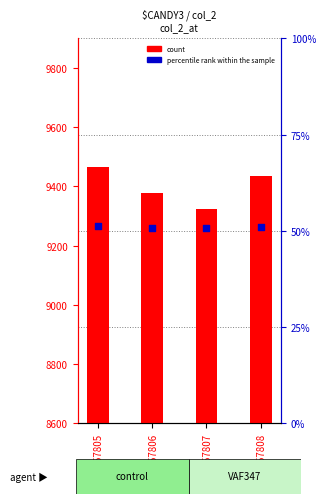

Which series reaches the minimum Y coordinate?

percentile rank within the sample